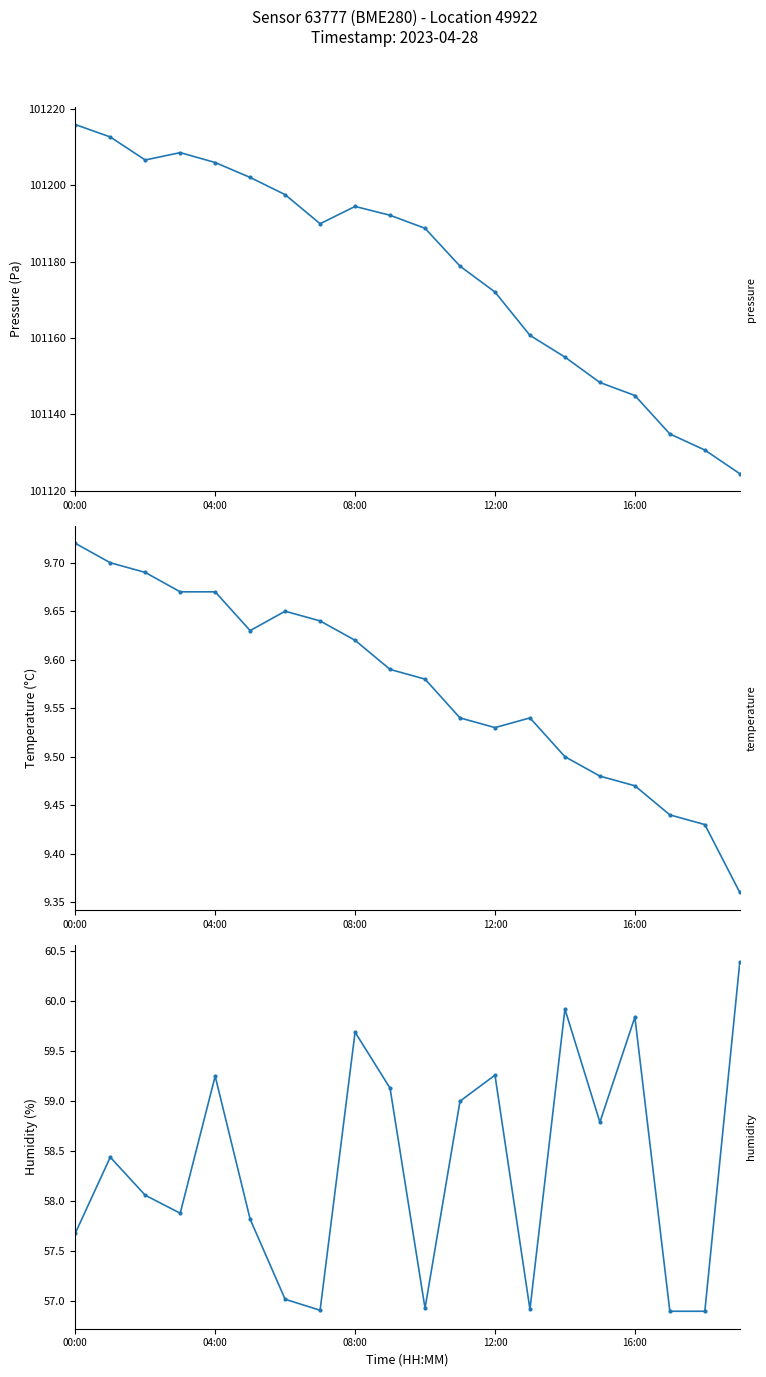

Between 9 and 12, which series saw the biggest shift?

pressure